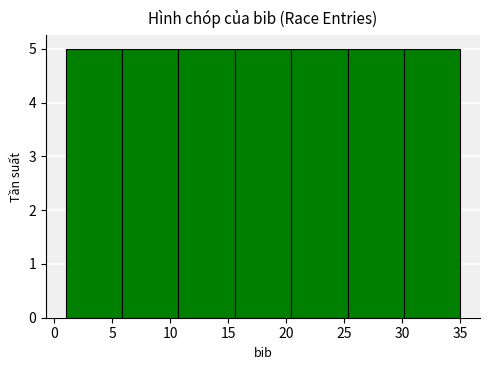

What is the height of the bar covering 25.5 to 30.0 on the x-axis? Neither the bar edges nor the heights are printed on the chart, so give them approximately, as read against the axes.

5